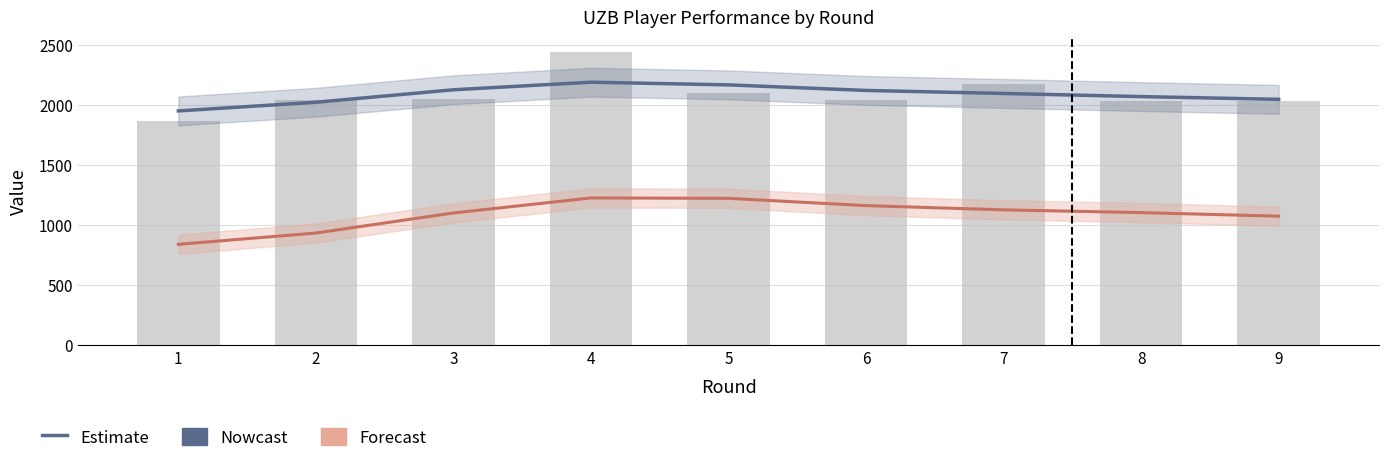

What is the value of the Estimate bar at the 7th from the left?

2096.5